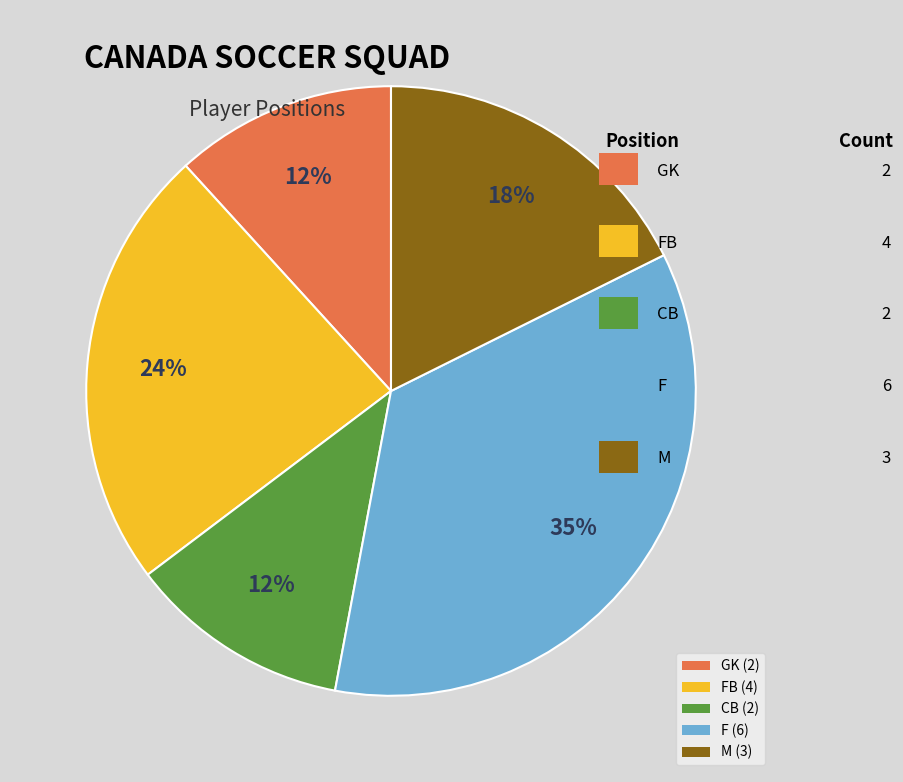

Is there any slice that represents more than half of the pie?

No